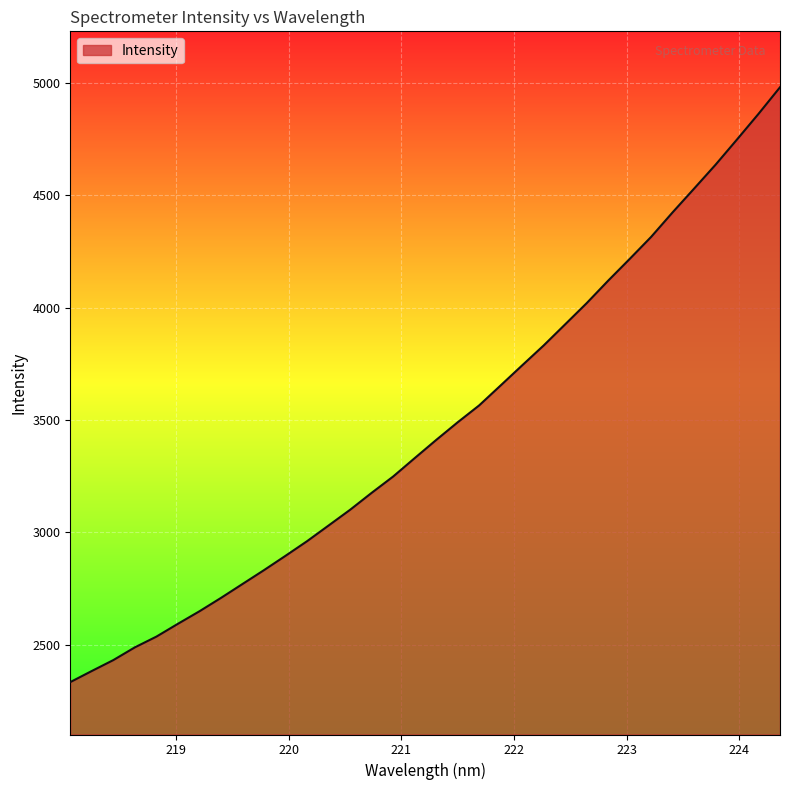

What is the difference between the second highest and minimum values?

2529.8